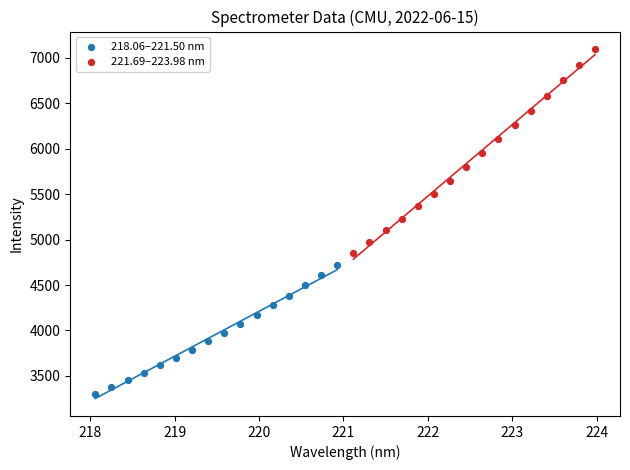

Which series reaches the minimum Y coordinate?

218.06–221.50 nm